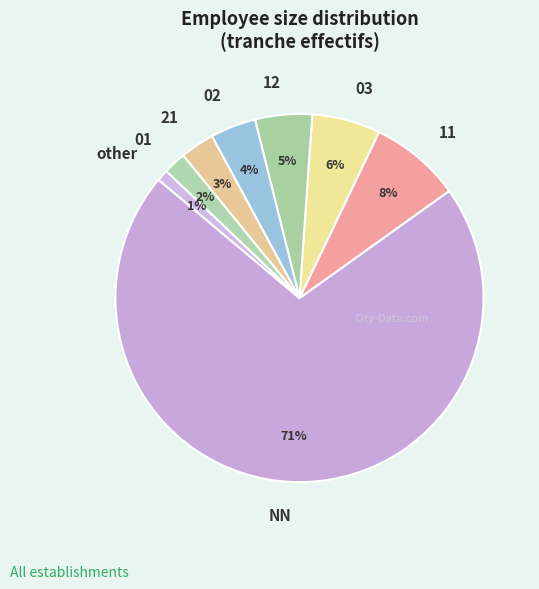

What is the largest slice in the pie chart?

NN